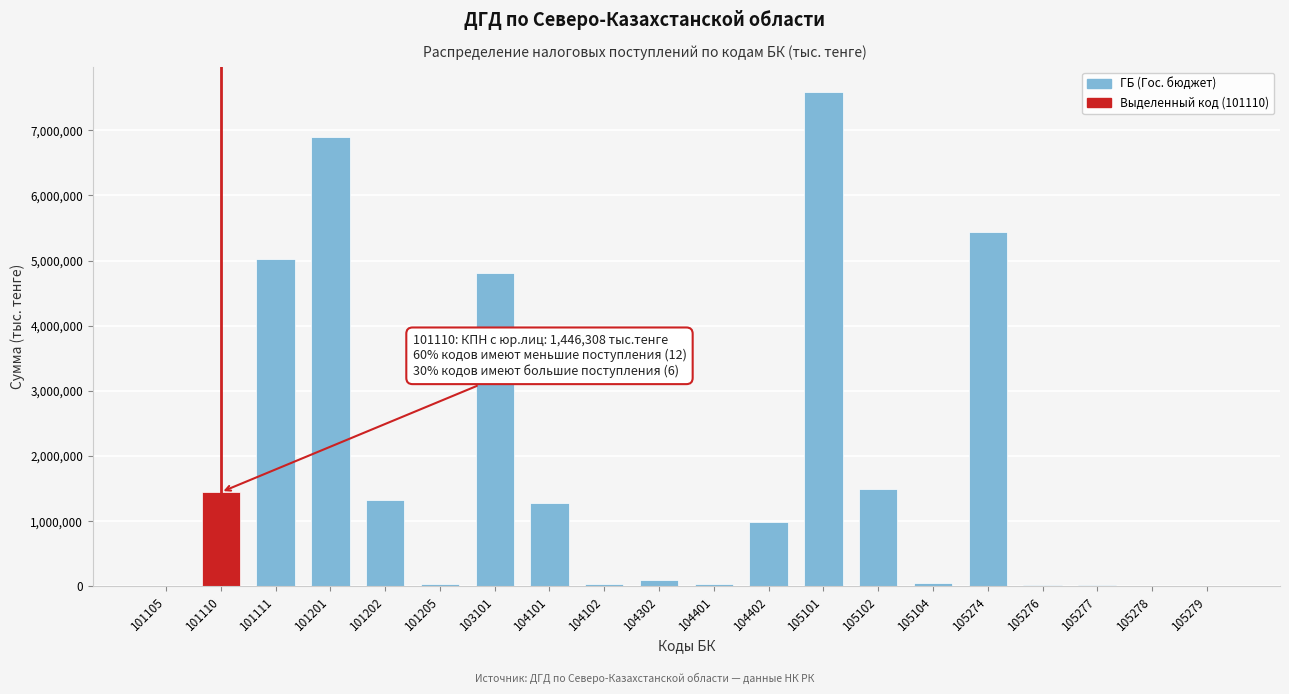

Is it true that the value at 101111 is 1816963?

False